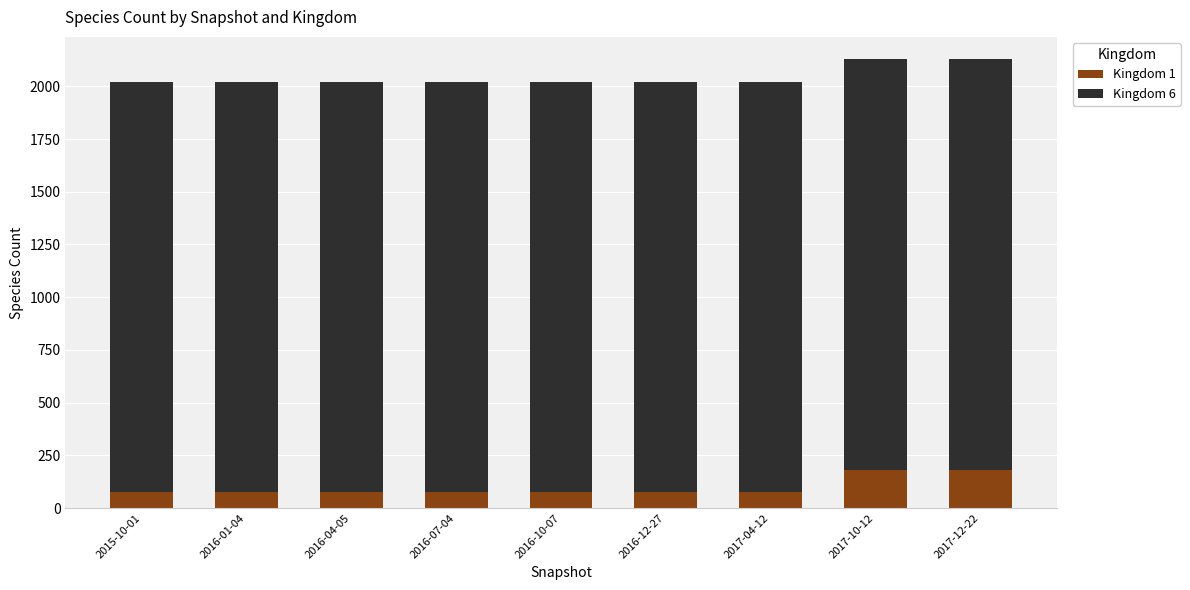

What is the lowest value of the Kingdom 1 series?

75